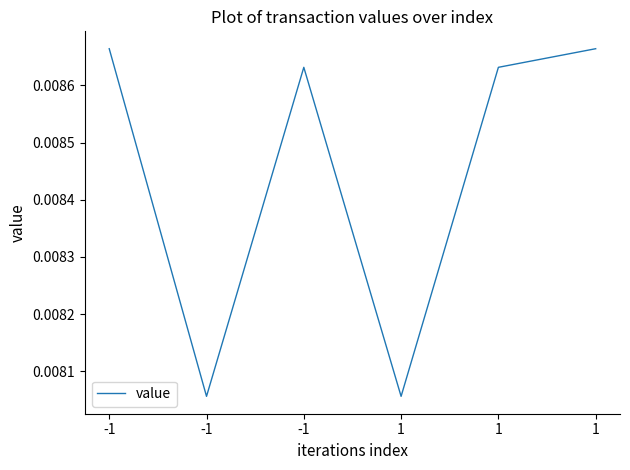

How many categories are shown in the chart?

6